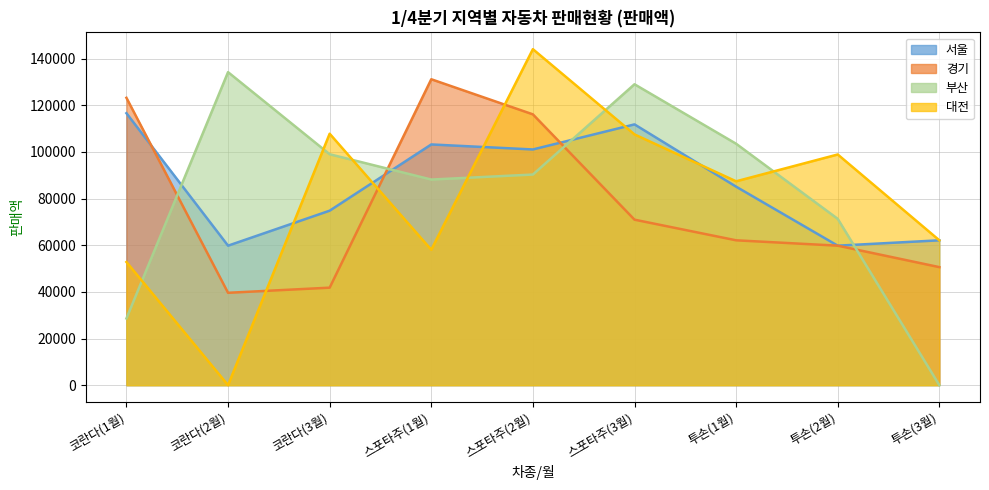

Between 스포타주(1월) and 투손(2월), which series saw the biggest shift?

경기 (line)